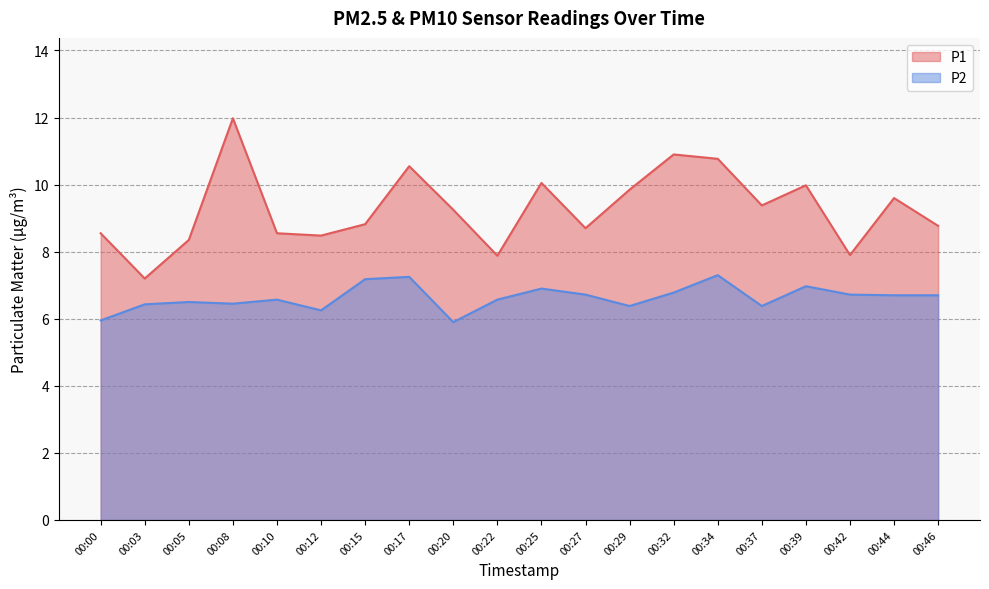

Which series has the largest range (max minus min)?

P1